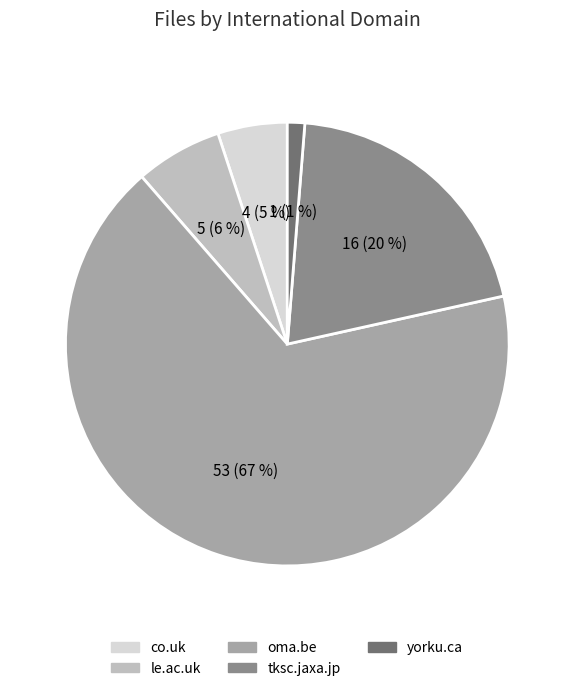

Which category accounts for the majority?

oma.be